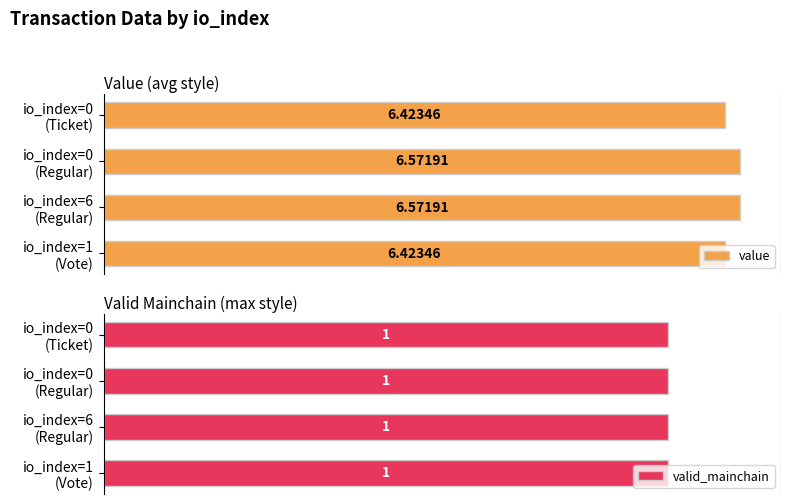

How many value values are between 6 and 7?

4